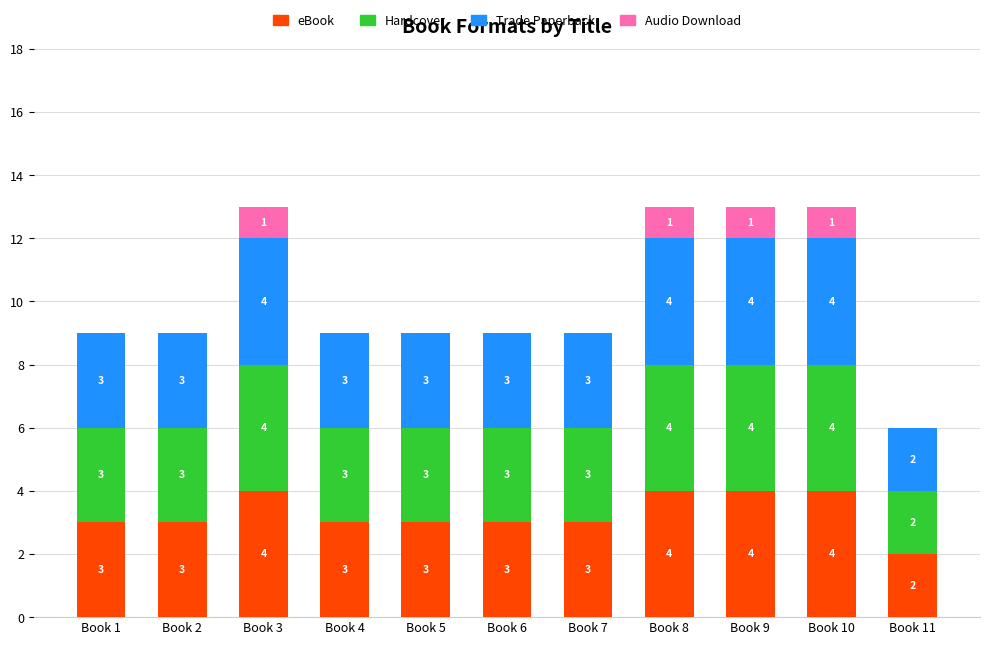

What are all the series names shown in the legend?

eBook, Hardcover, Trade Paperback, Audio Download